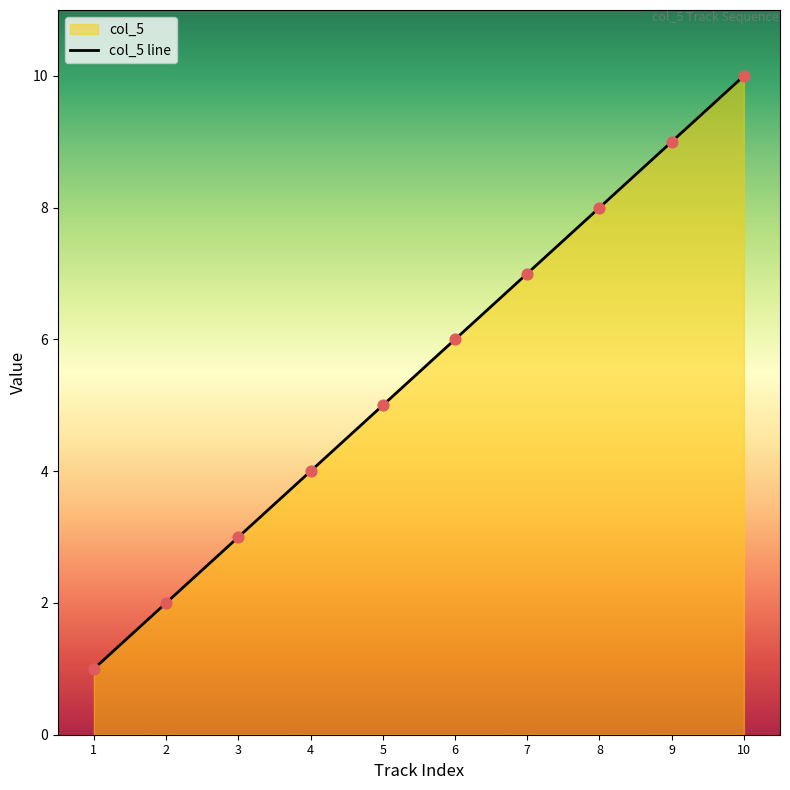

What is the ratio of the value at 4 to the value at 2?

2.0